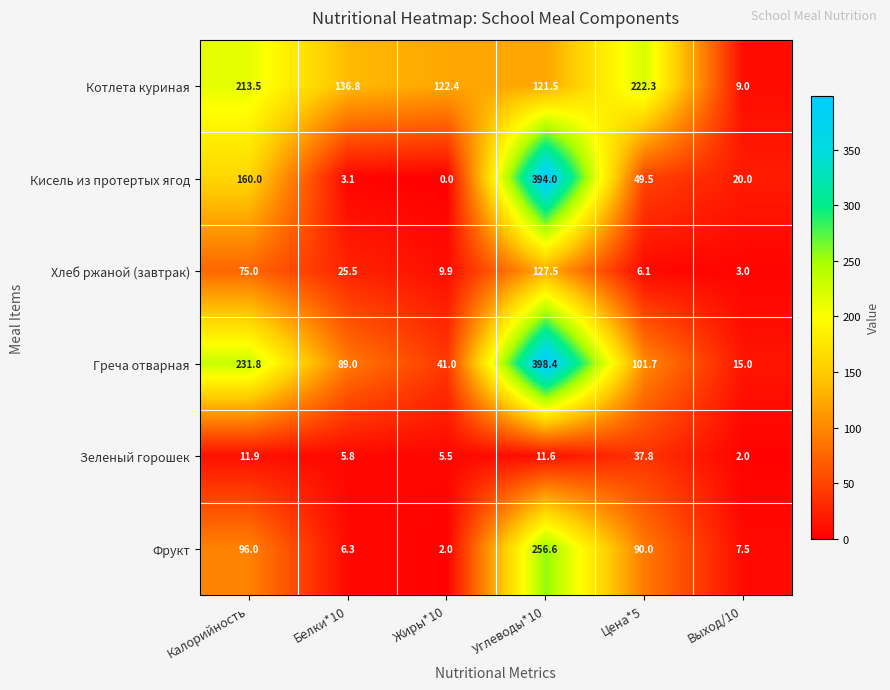

Is it true that Кисель из протертых ягод equals 3.1 at Белки*10?

True